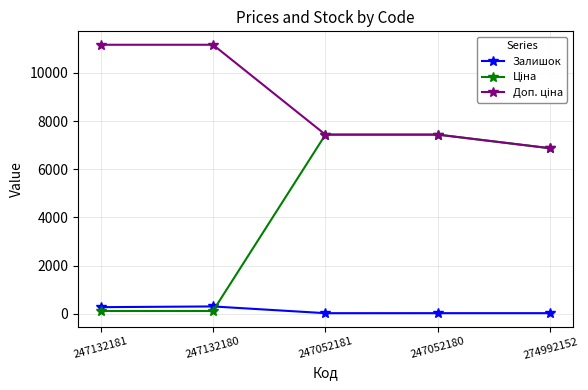

Where is the first local maximum for Залишок?

247132180